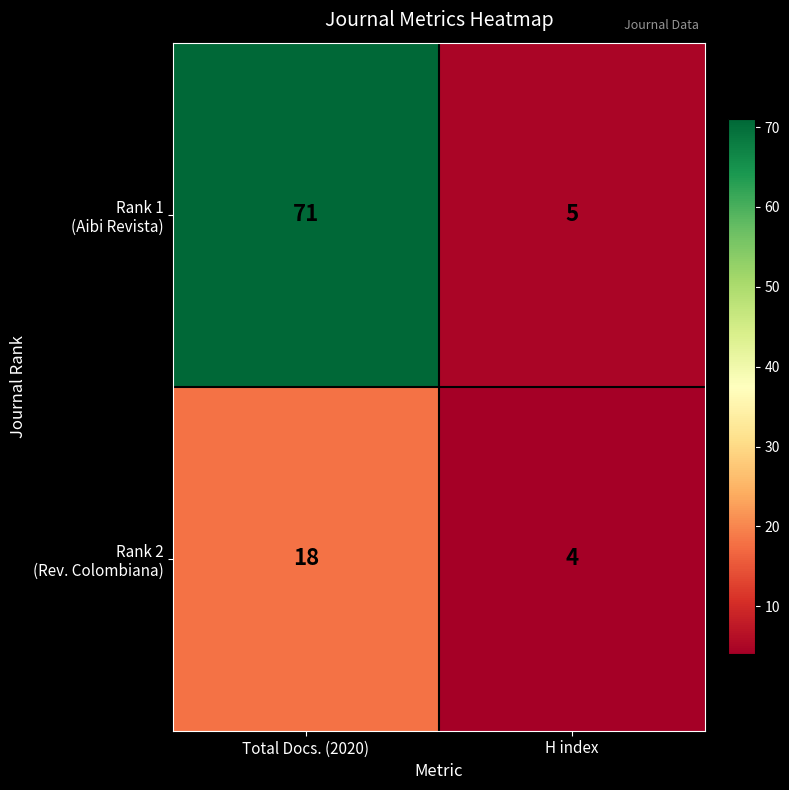

What is the total value across all series at Total Docs. (2020)?

89